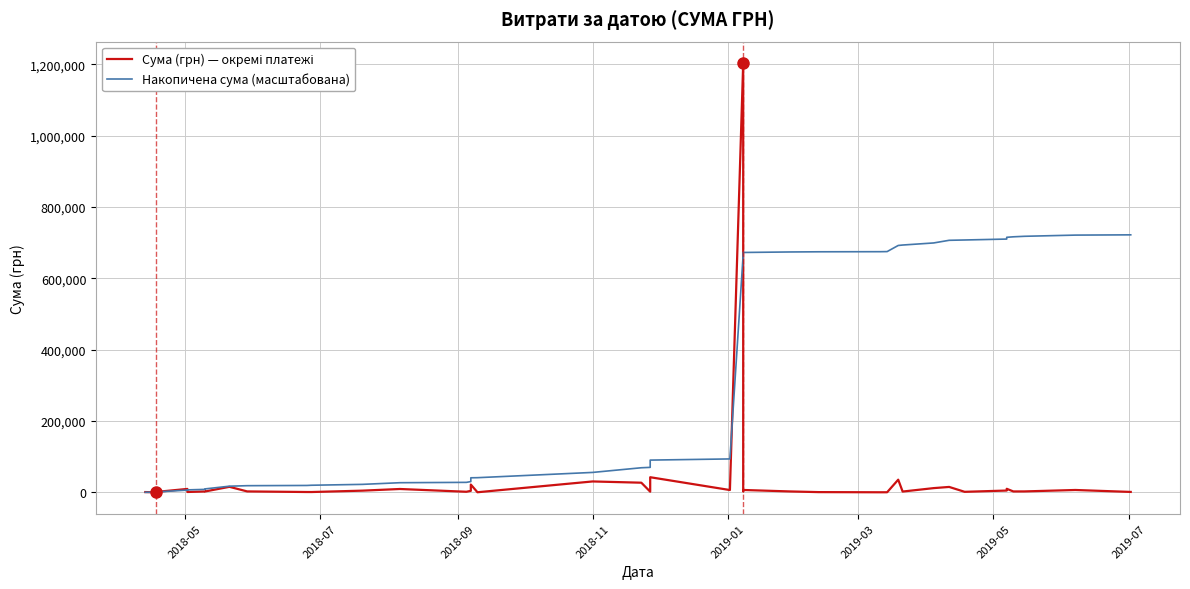

What is the value of the Накопичена сума (масштабована) point at the 37th from the left?

716733.6